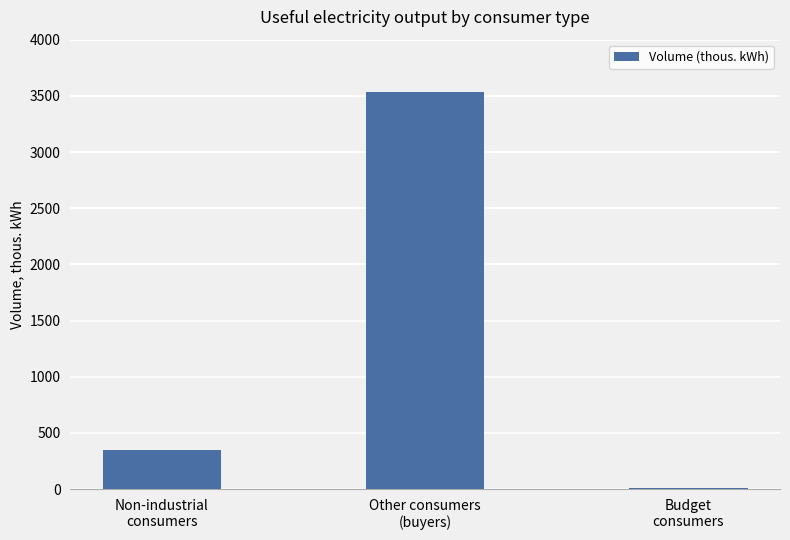

What is the maximum value shown in the chart?

3535.2